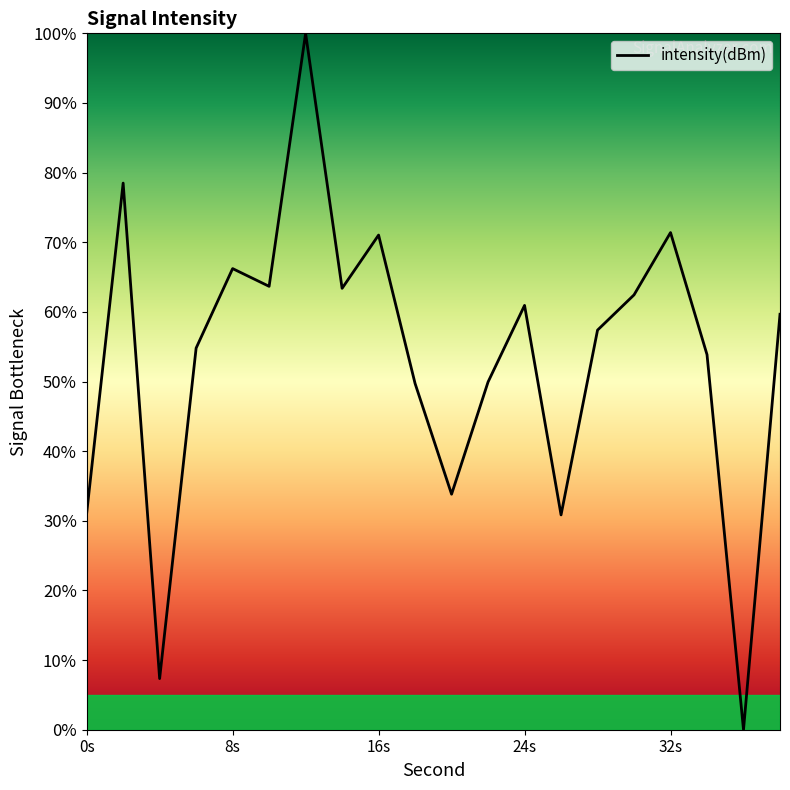

What is the difference between the maximum and minimum values?

100.0